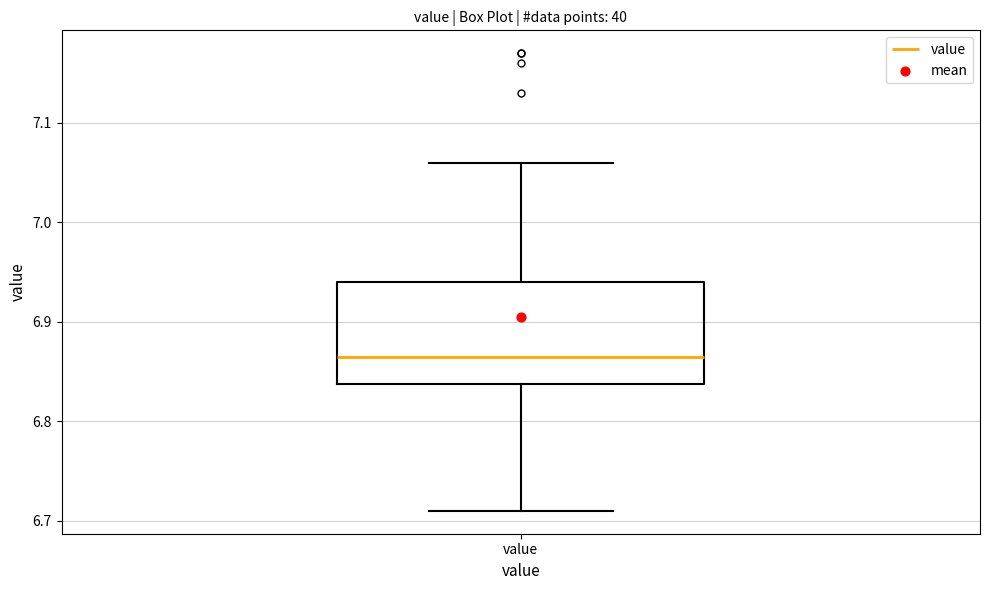

Where does the median line of the box for value sit on the y-axis? The values are not printed on the chart, so give them approximately, as read against the axis.

6.87